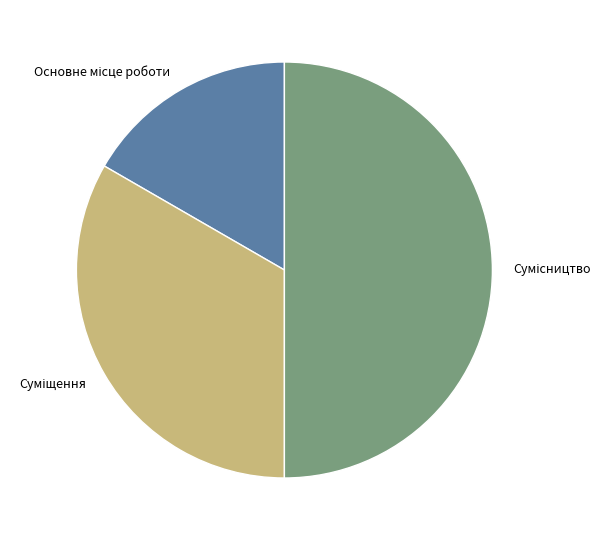

Is there a majority slice in this chart?

No